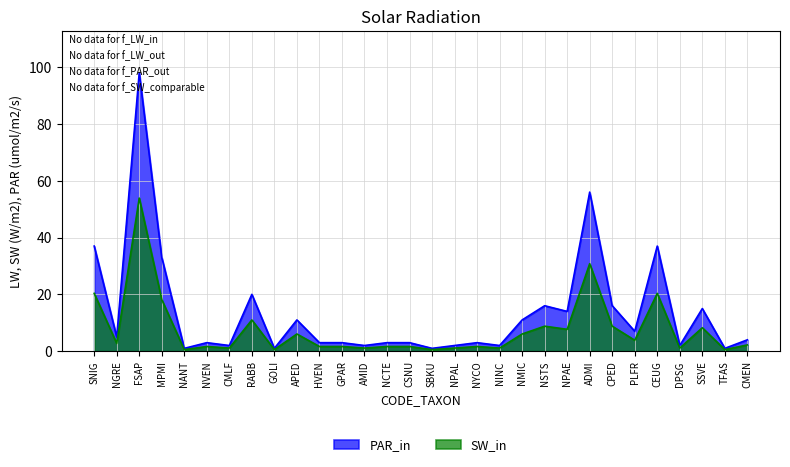

What is the maximum value shown in the chart?

98.0